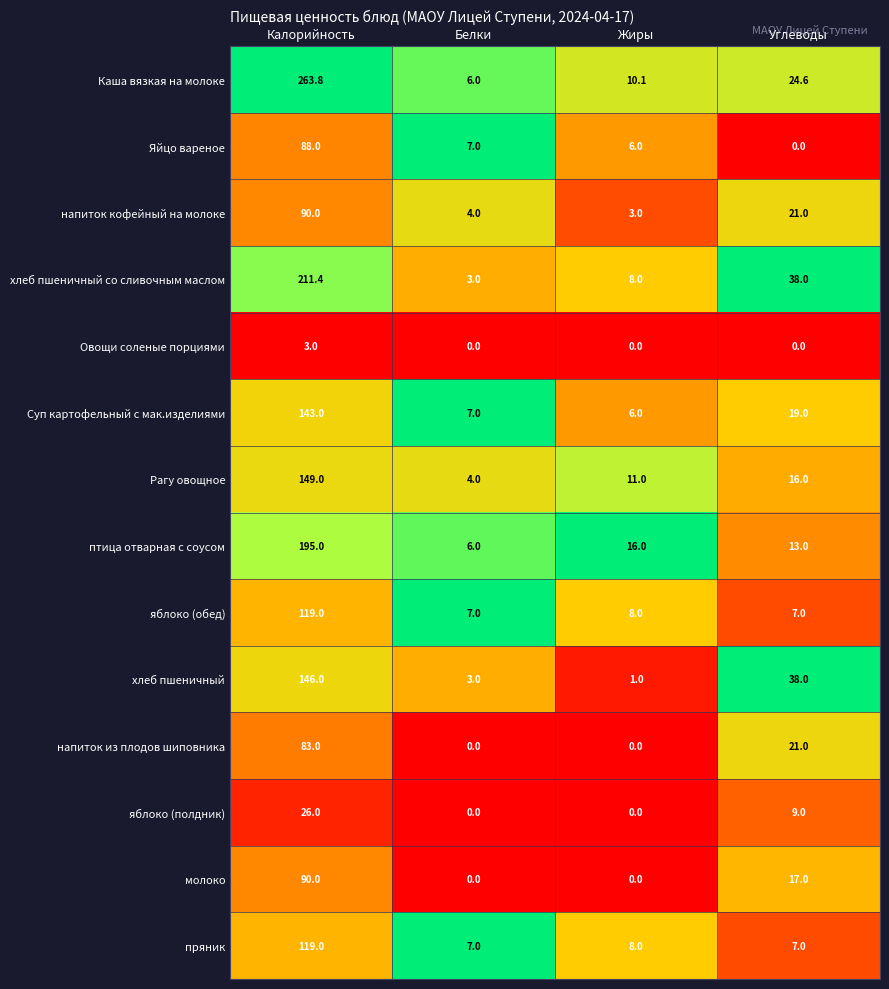

Which label corresponds to the largest value in the chart?

Калорийность